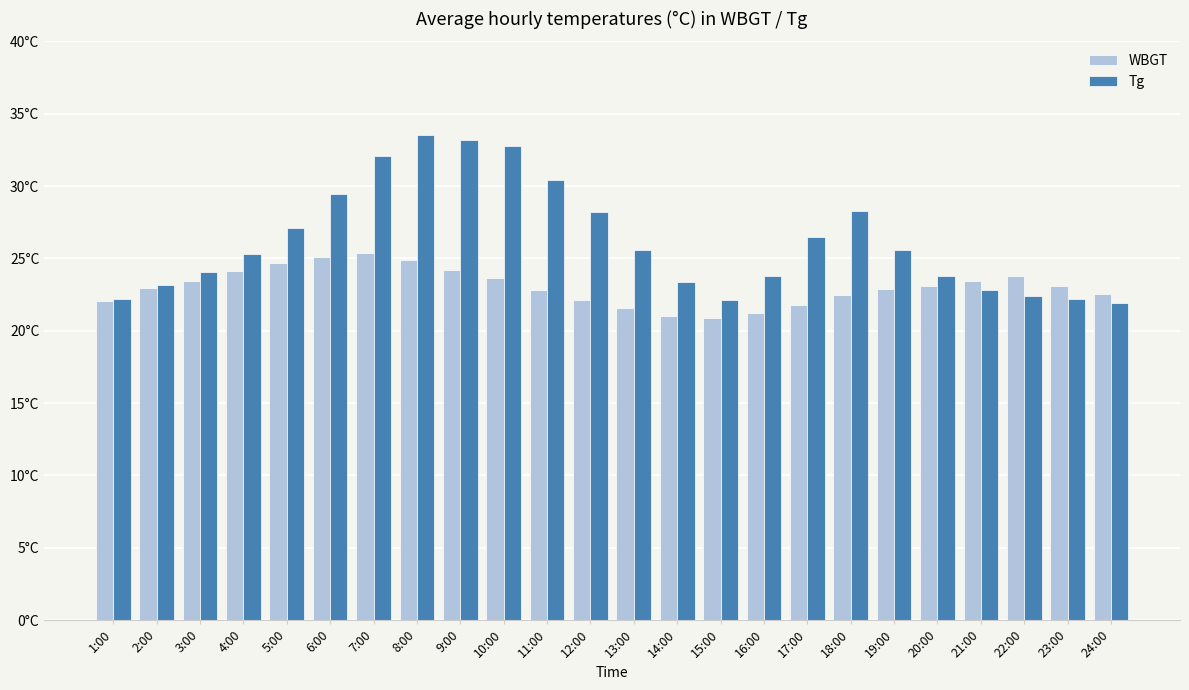

What is the approximate value of Tg at 4:00?

25.3